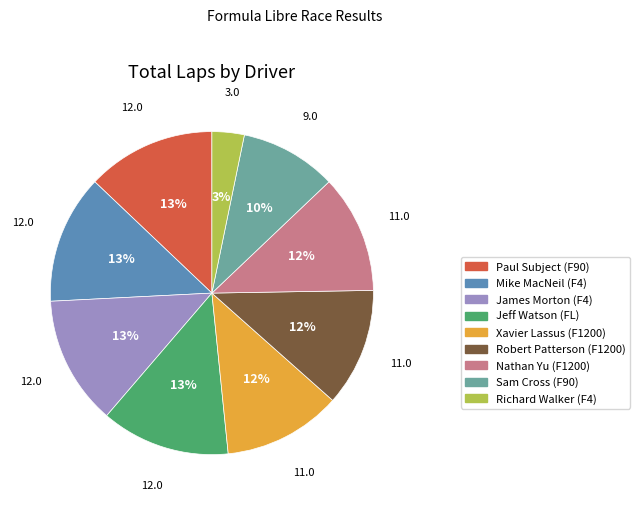

True or false: Nathan Yu (F1200) accounts for 12% of the total.

True